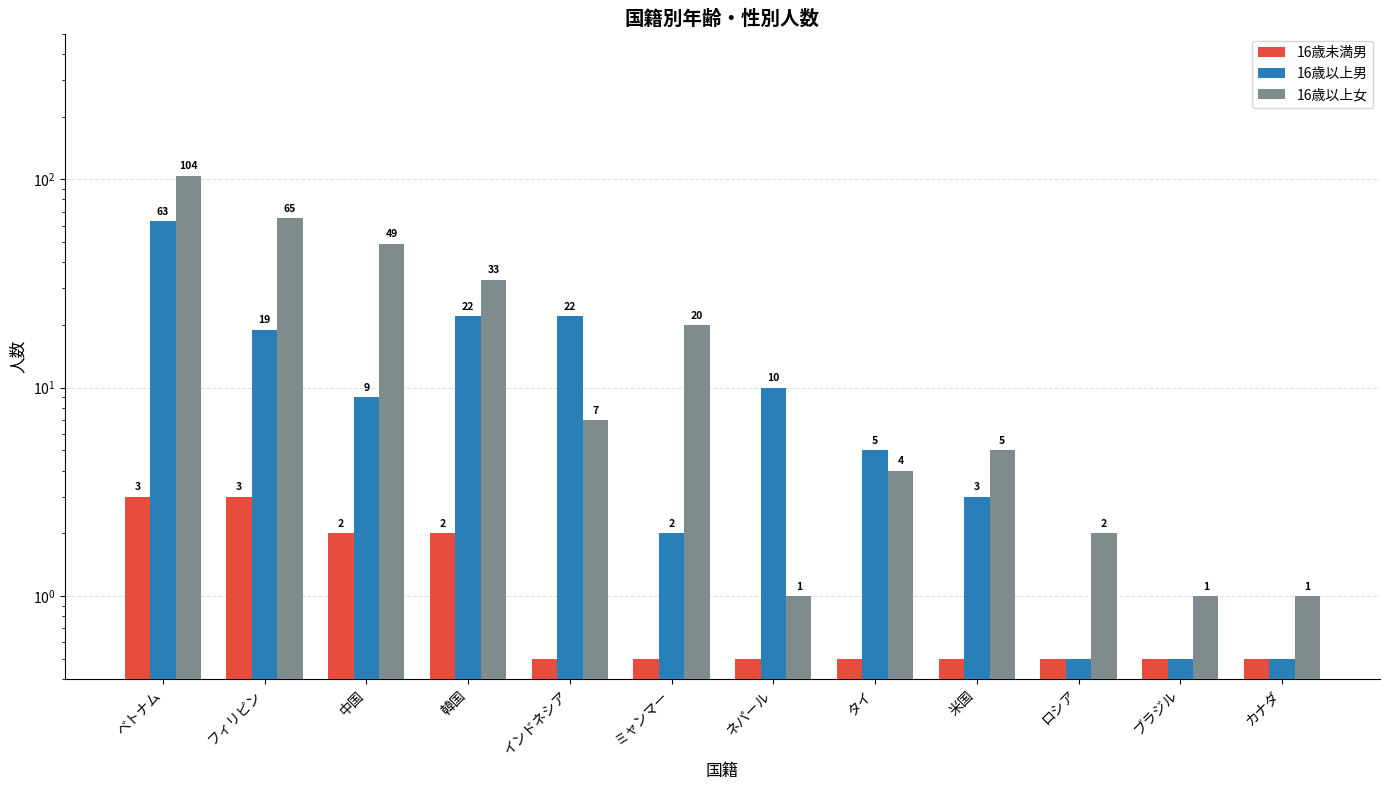

What is the difference between the maximum and second lowest values in the 16歳以上女 series?

103.0